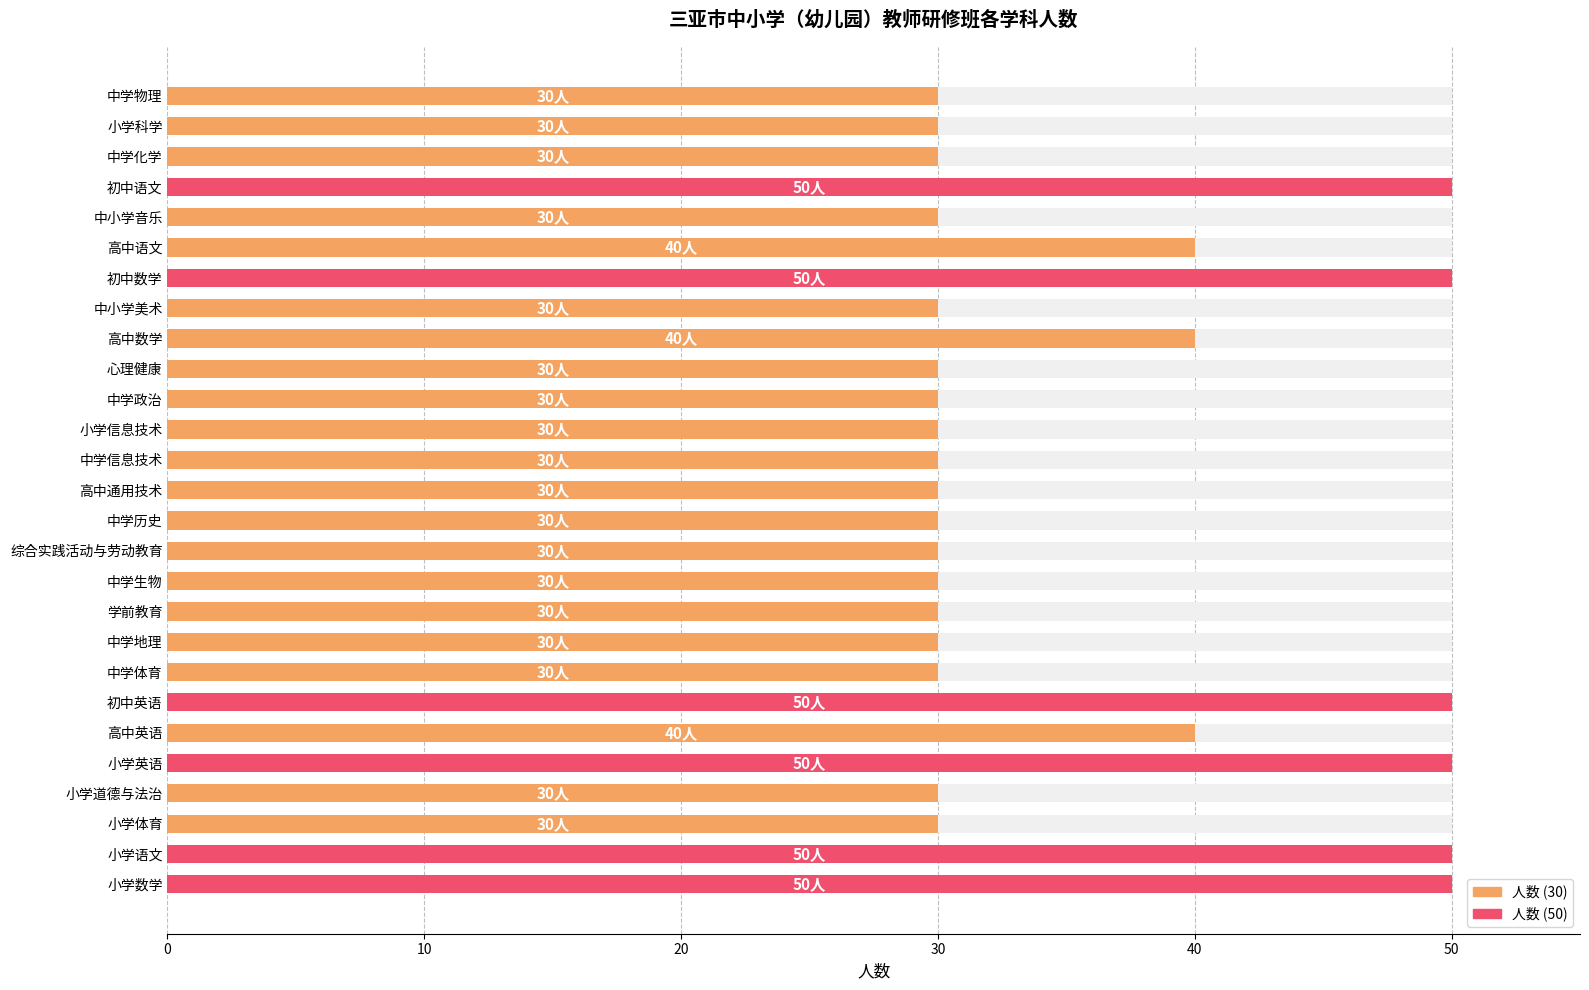

What is the difference between the second highest and minimum values?

20